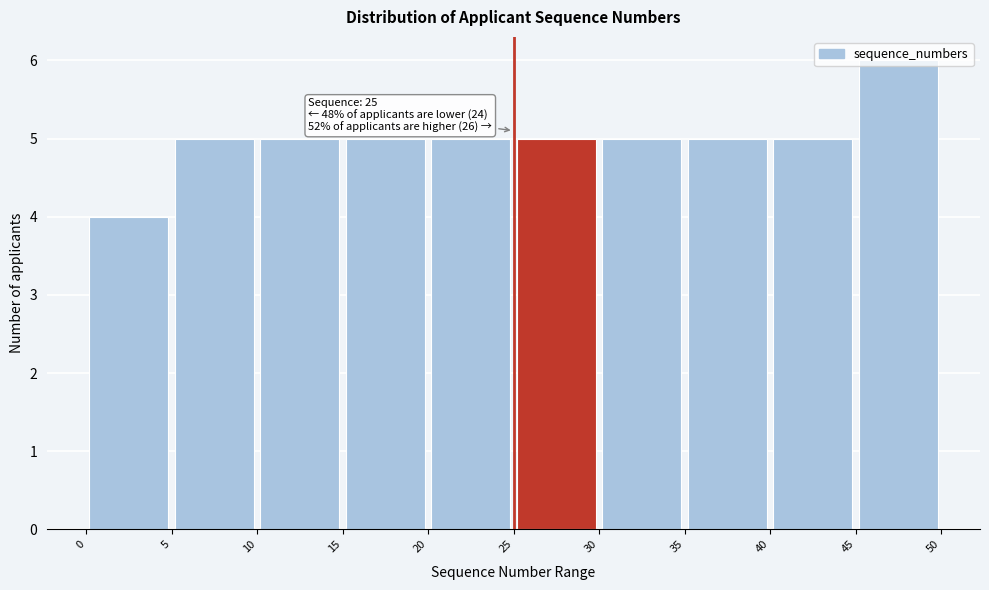

Over which range of the x-axis is the bar tallest?

45 to 50